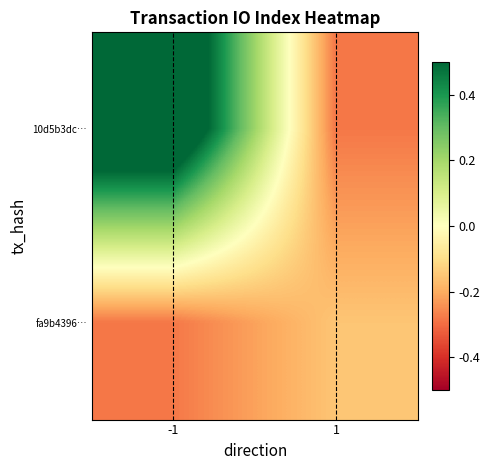

Which series has the largest total across all categories?

10d5b3dc…